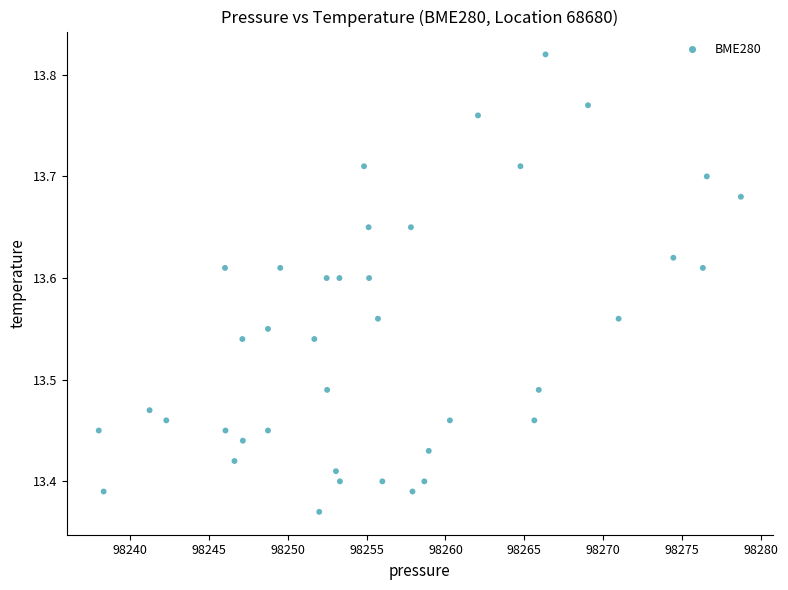

What is the range of X values (max minus min)?

40.7